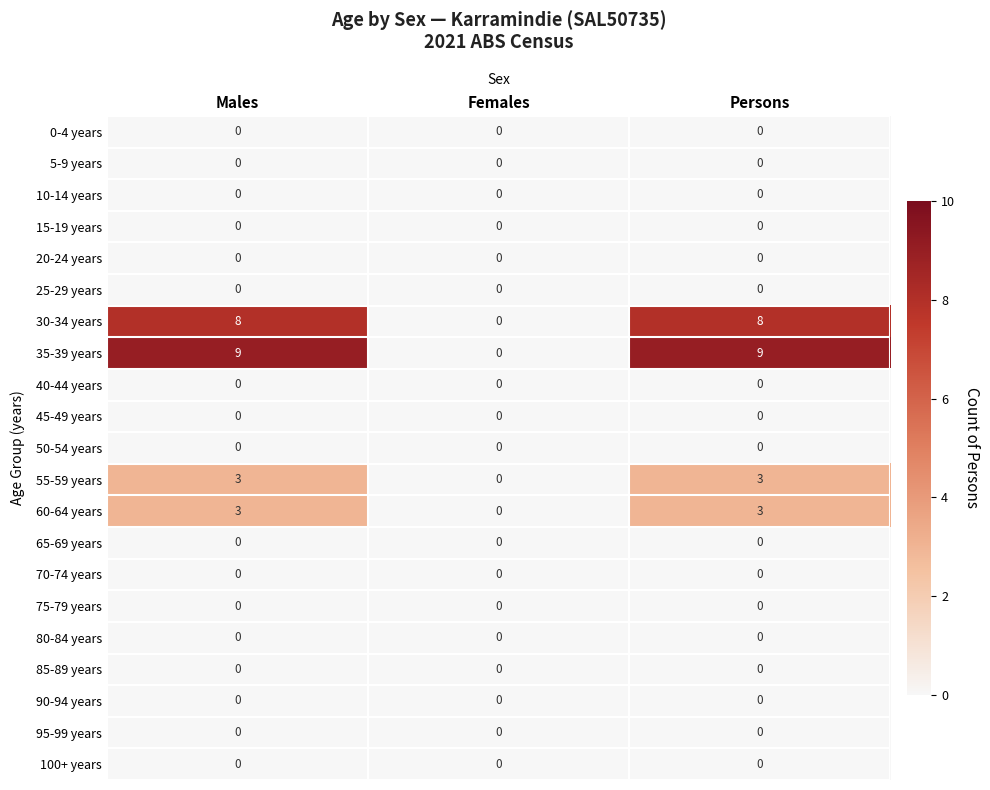

What is the greatest value displayed?

9